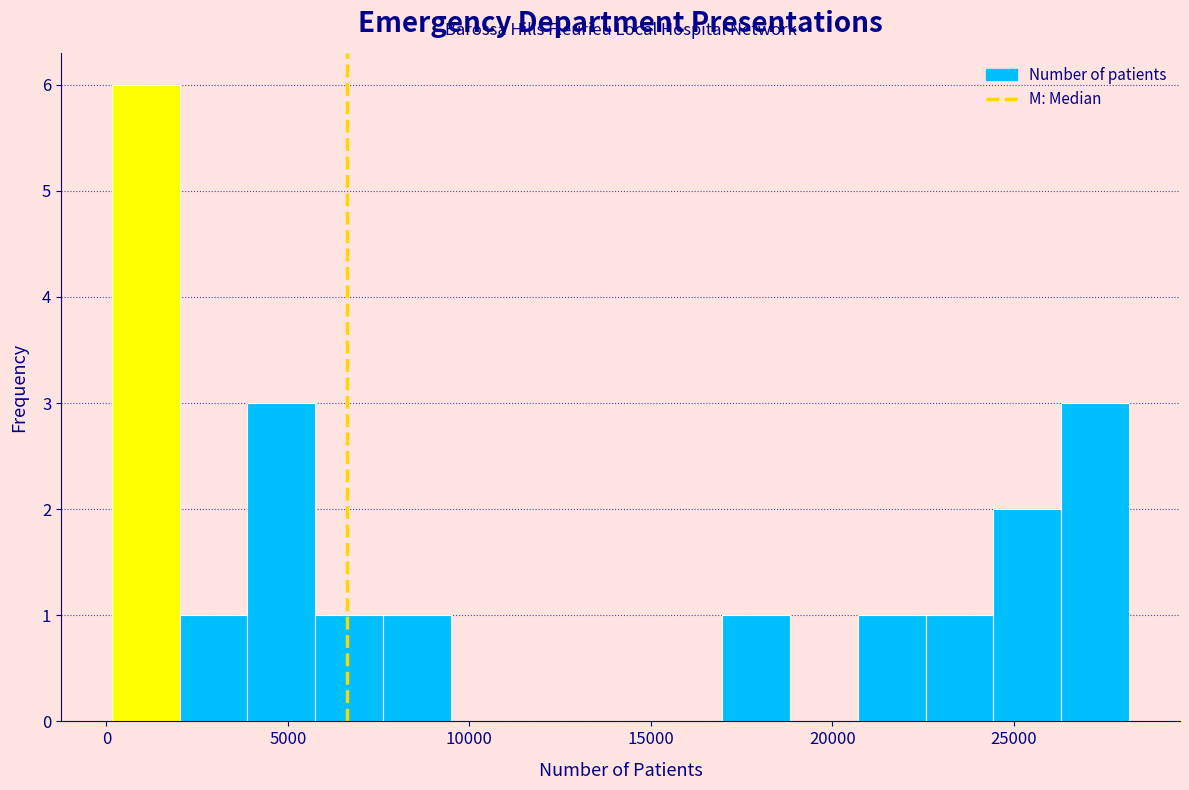

Around what value on the x-axis is the tallest bar? Give the approximate position of its centre, as read against the axis.

1000